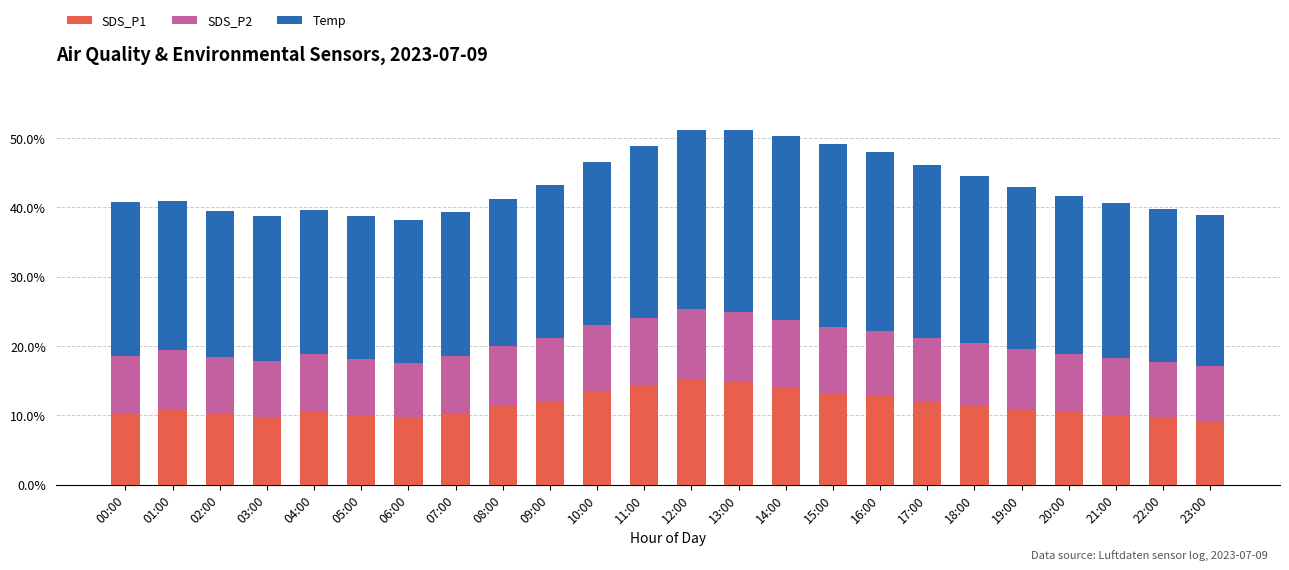

Does the chart contain stacked bars?

Yes